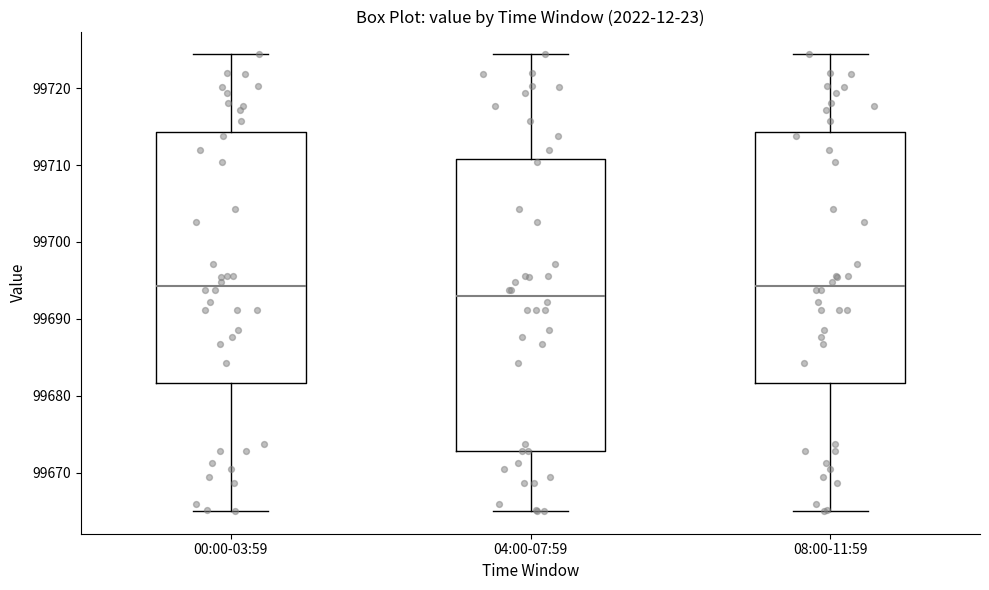

Which box has the lowest median line?

04:00-07:59